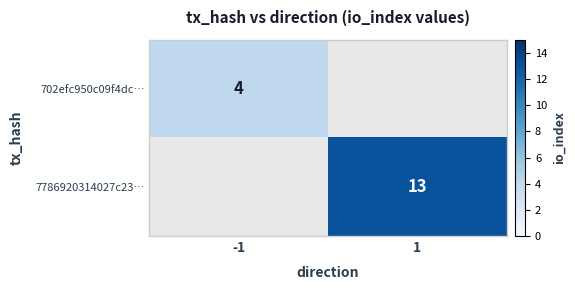

At how many categories does at least one series exceed 11?

1